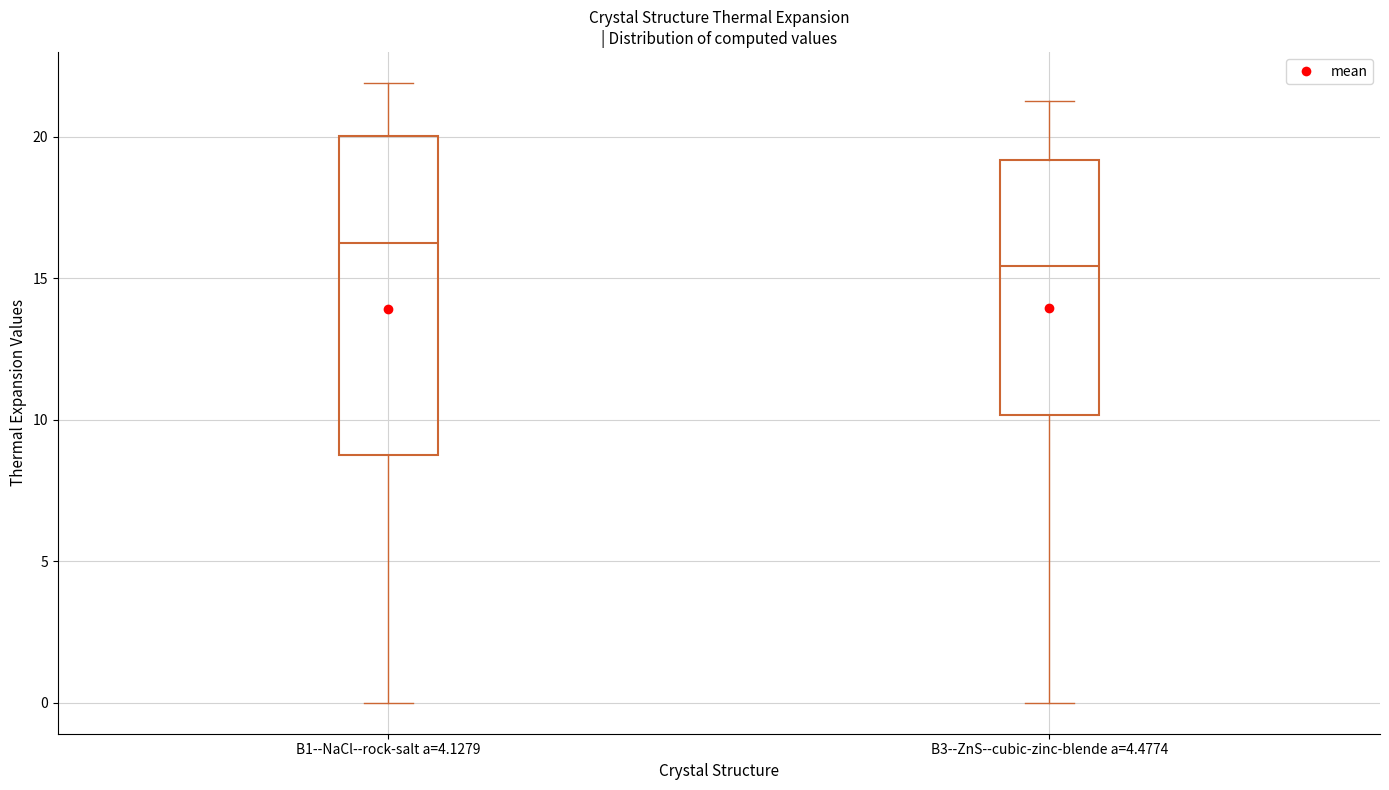

Which box is the tallest, from its lower edge to its upper edge?

B1--NaCl--rock-salt a=4.1279